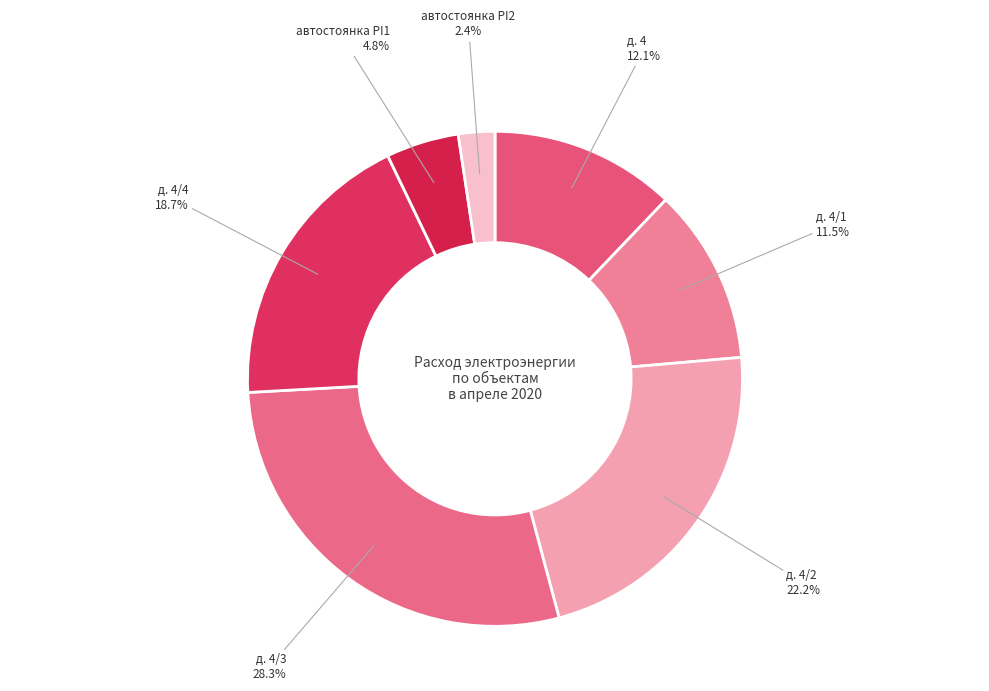

Between автостоянка PI2 and автостоянка PI1, which is larger?

автостоянка PI1